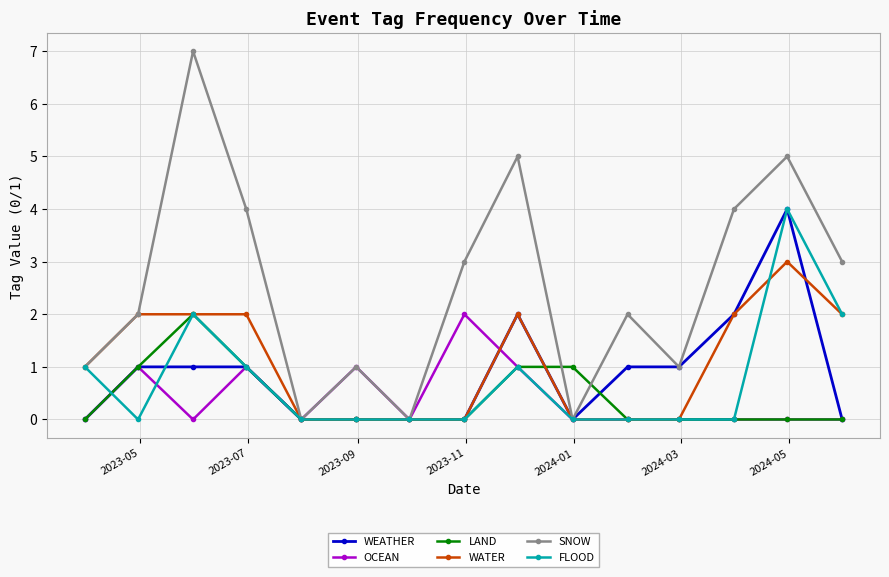

What are all the series names shown in the legend?

WEATHER, OCEAN, LAND, WATER, SNOW, FLOOD